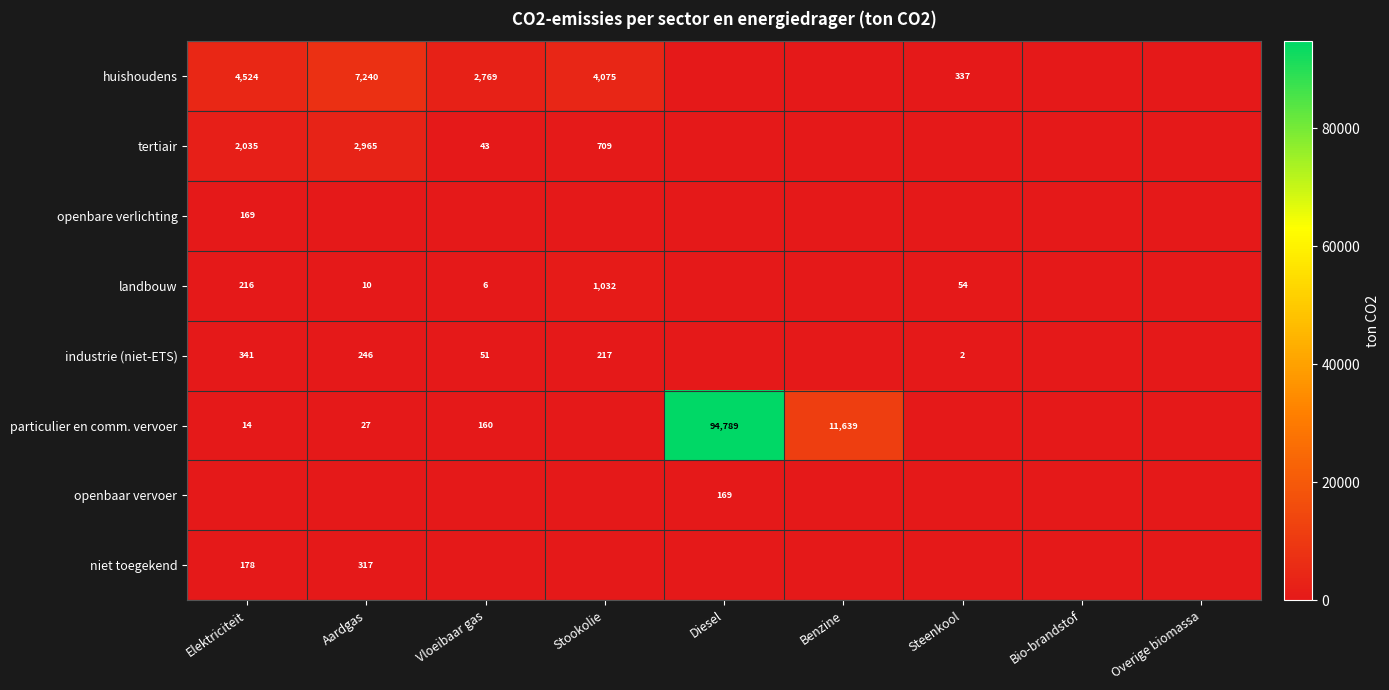

At which category does the chart reach its peak across all series?

Diesel